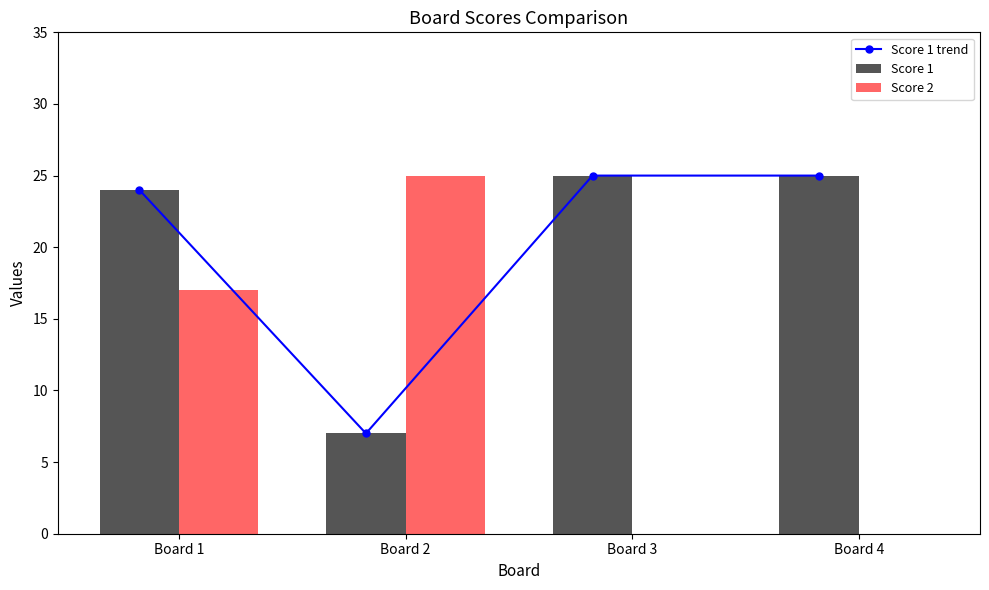

Which series has the largest total across all categories?

Score 1 trend